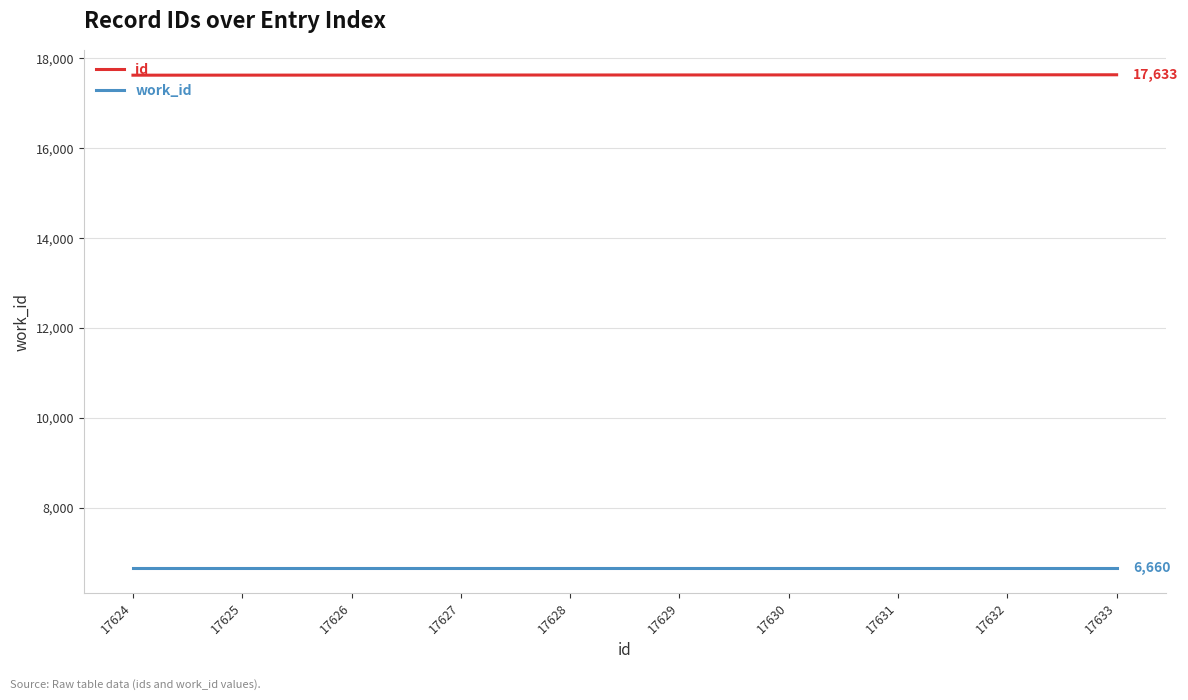

What is the sum of the id values at 17626 and 17624?

35250